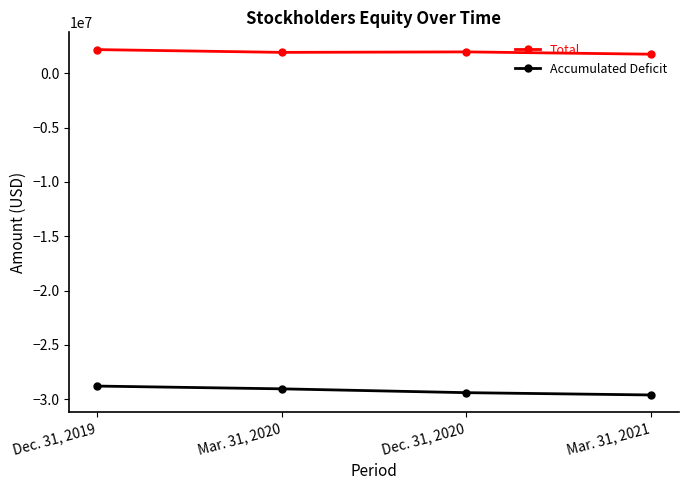

The value of Accumulated Deficit at Dec. 31, 2019 is -46915599. True or false?

False